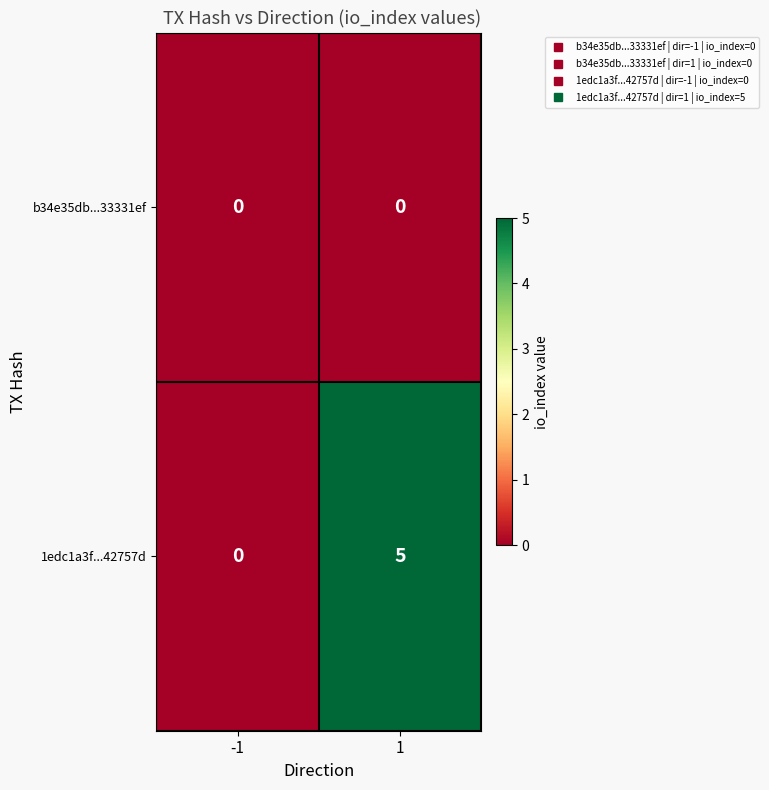

Which series has the largest total across all categories?

1edc1a3f...42757d